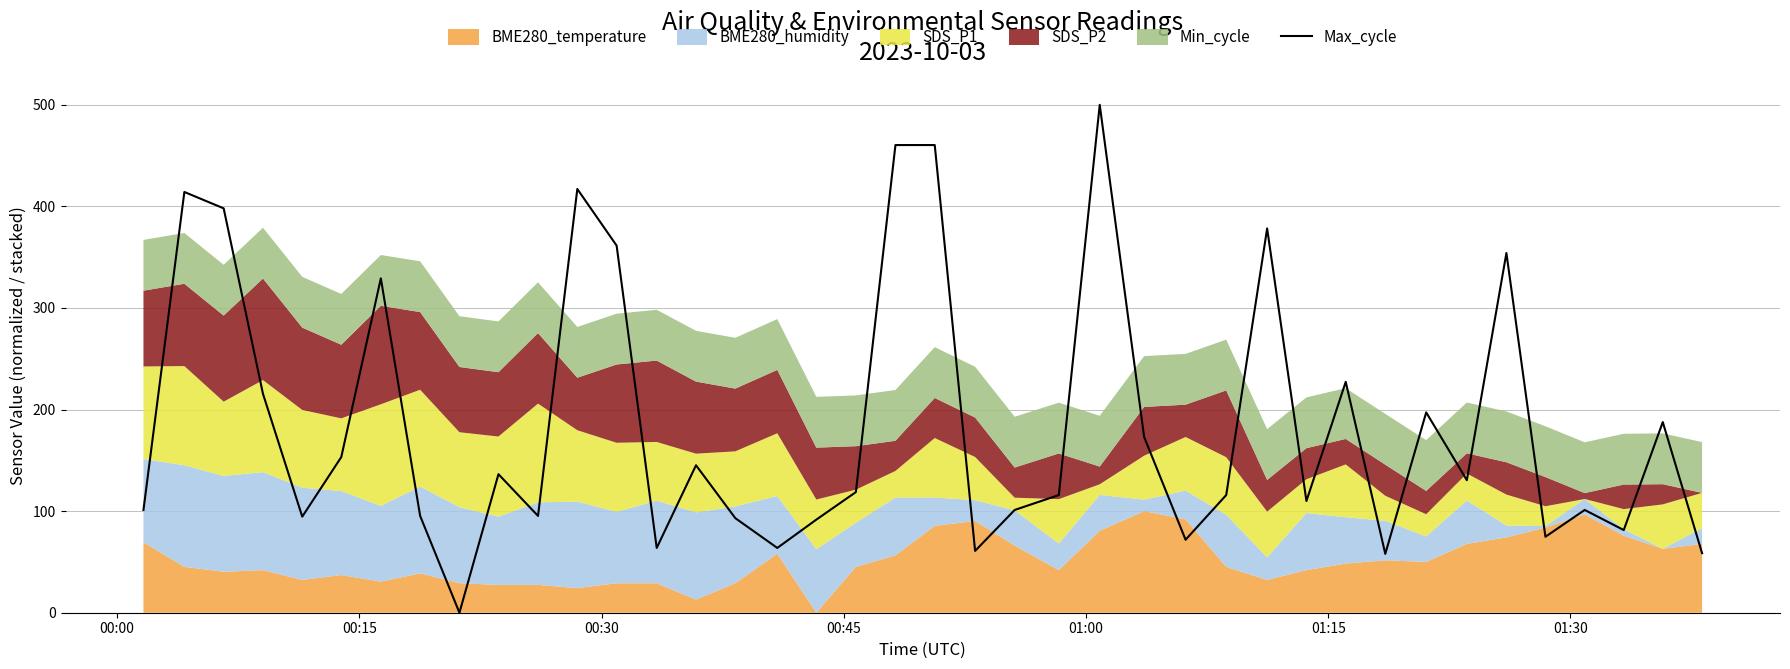

What is the maximum value for Max_cycle?

500.0